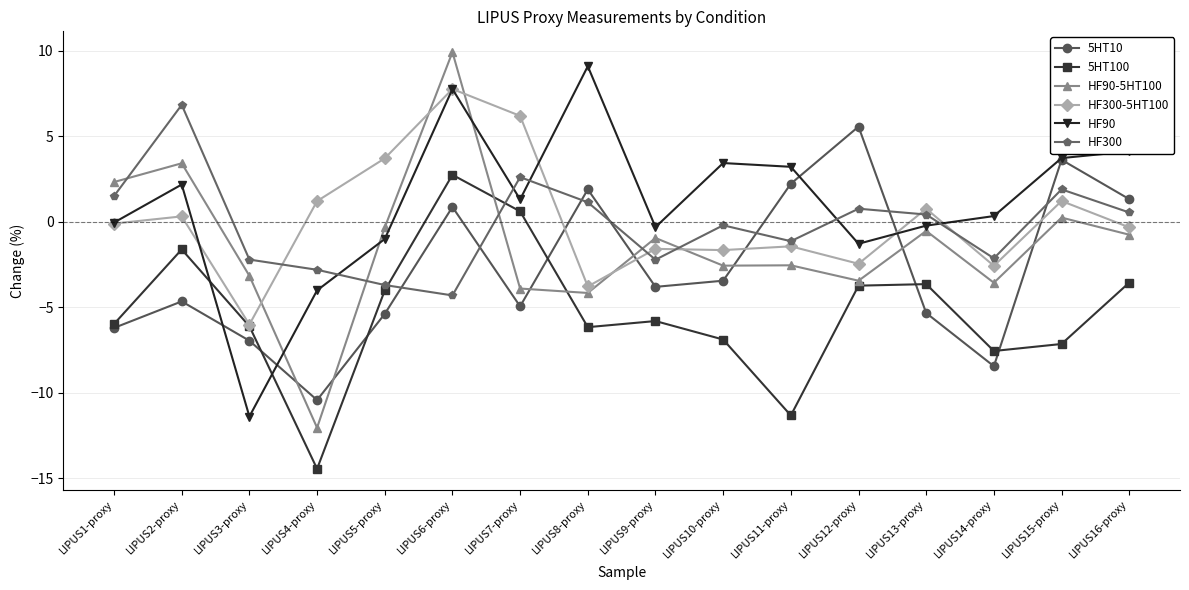

At how many categories does at least one series exceed -5?

16